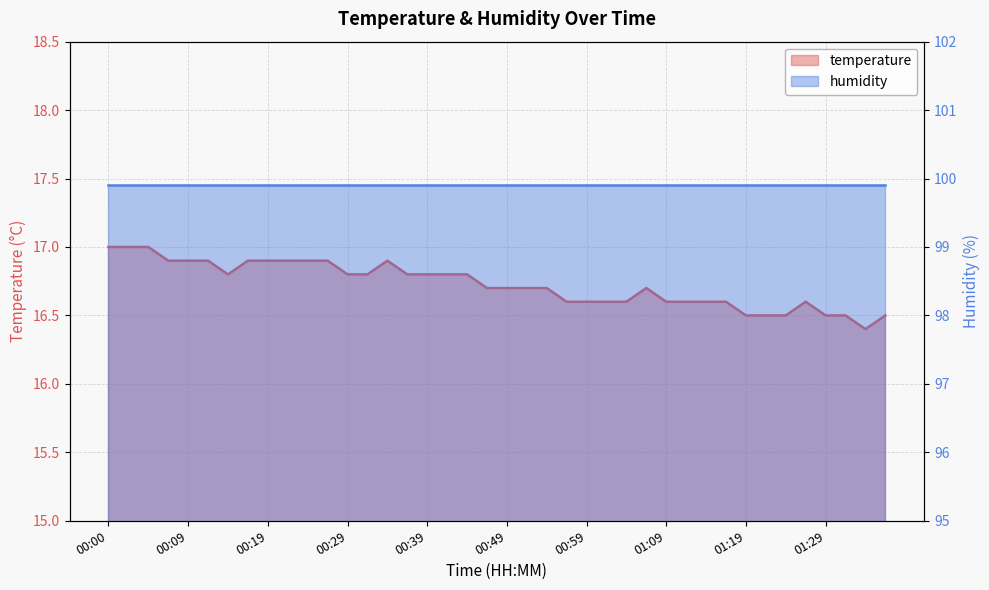

Is it true that the value at 00:07 is 16.9?

True